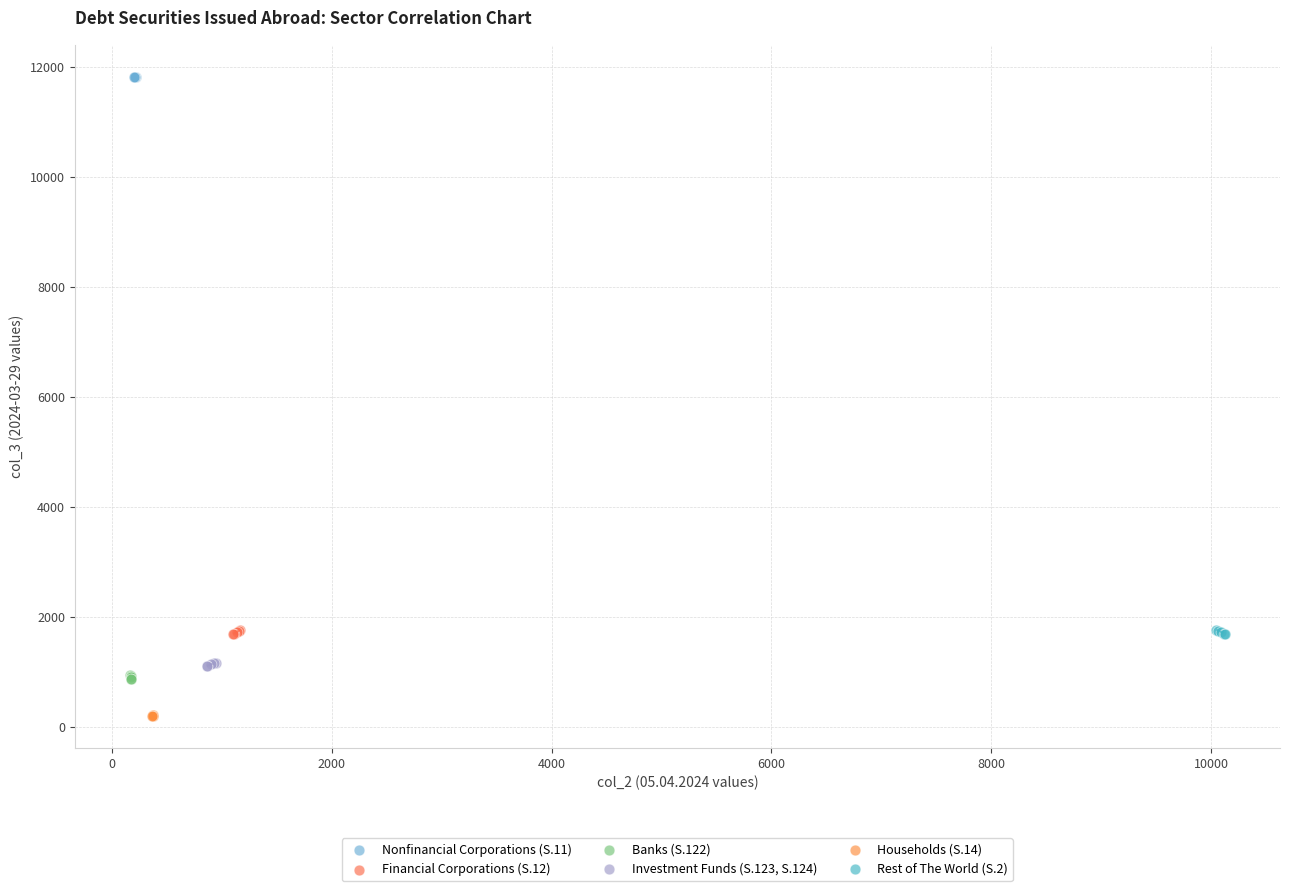

Which series contains the lowest Y value?

Households (S.14)